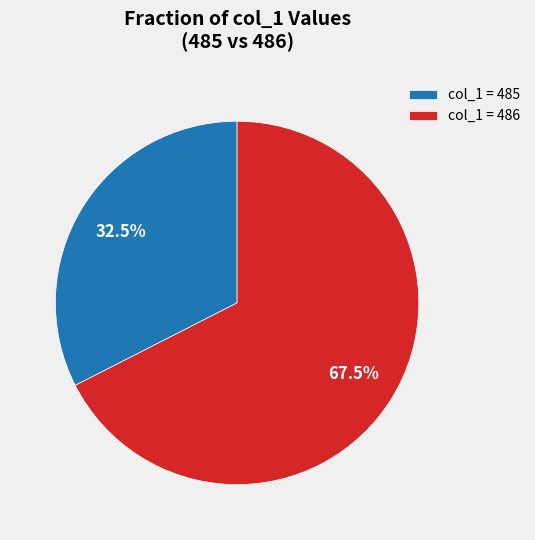

What portion of the pie excludes col_1 = 486?

32.5%